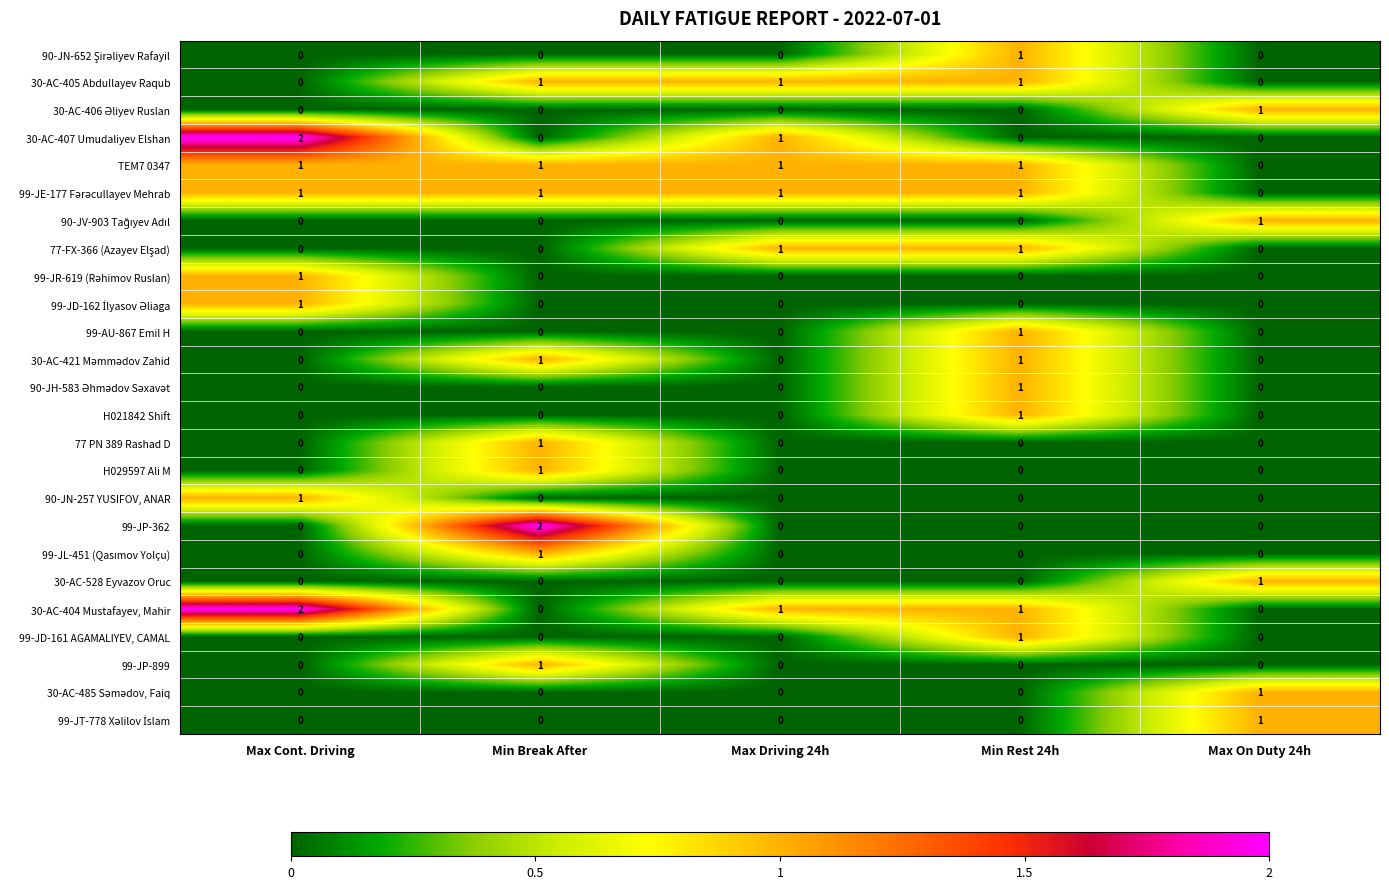

Is it true that 30-AC-528 Eyvazov Oruc equals 1 at Max On Duty 24h?

True